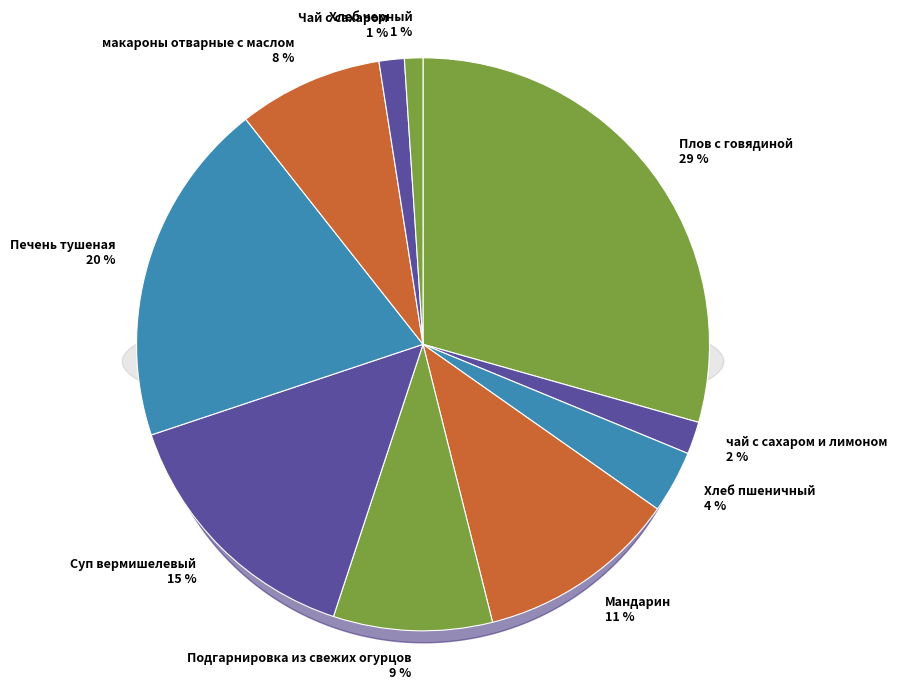

Does Чай с сахаром account for over 50% of the chart?

No